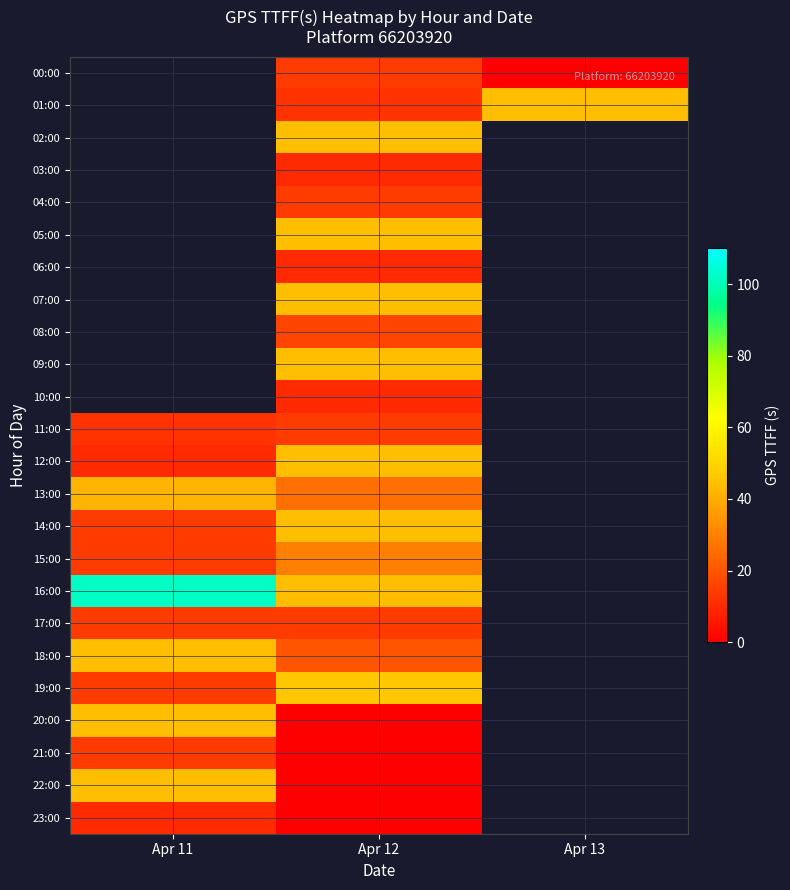

The value of 12:00 at Apr 12 is 62.0. True or false?

False